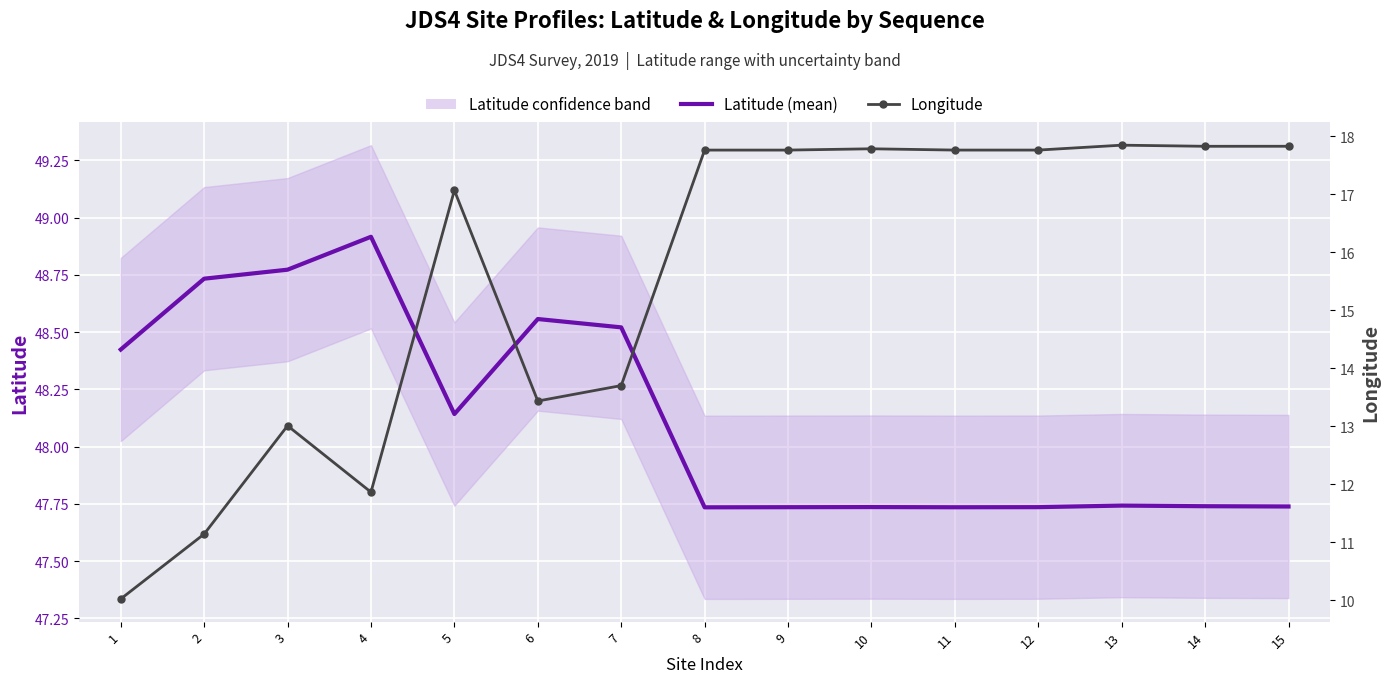

What are all the series names shown in the legend?

Latitude (mean), Longitude